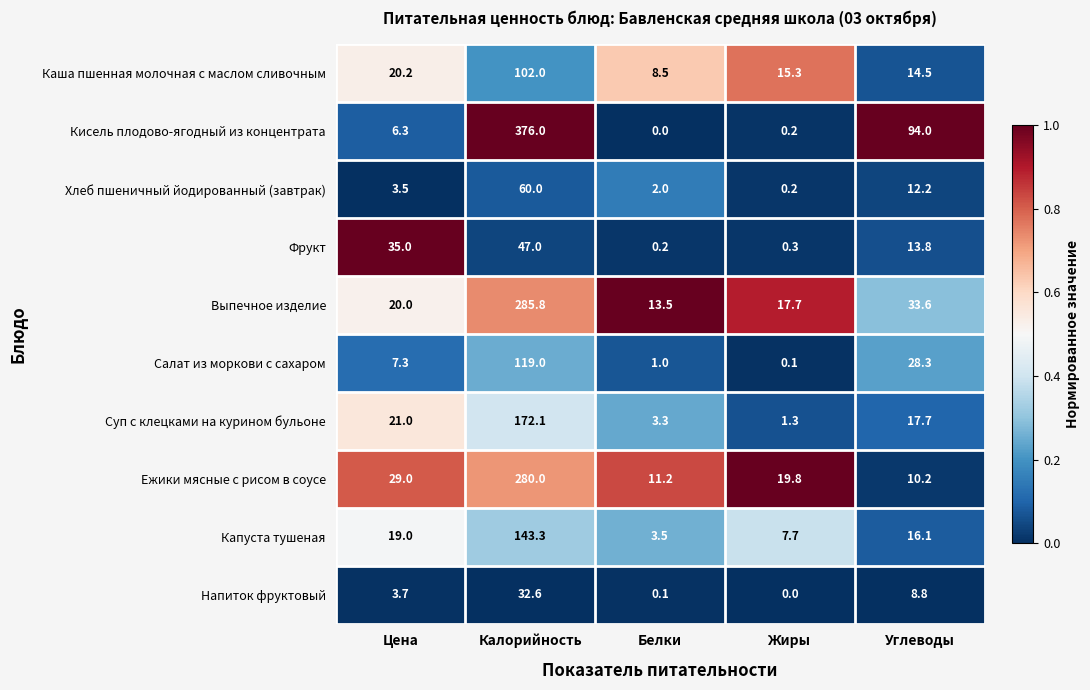

List the series in order of their peak value, lowest first.

Напиток фруктовый, Фрукт, Хлеб пшеничный йодированный (завтрак), Каша пшенная молочная с маслом сливочным, Салат из моркови с сахаром, Капуста тушеная, Суп с клецками на курином бульоне, Ежики мясные с рисом в соусе, Выпечное изделие, Кисель плодово-ягодный из концентрата